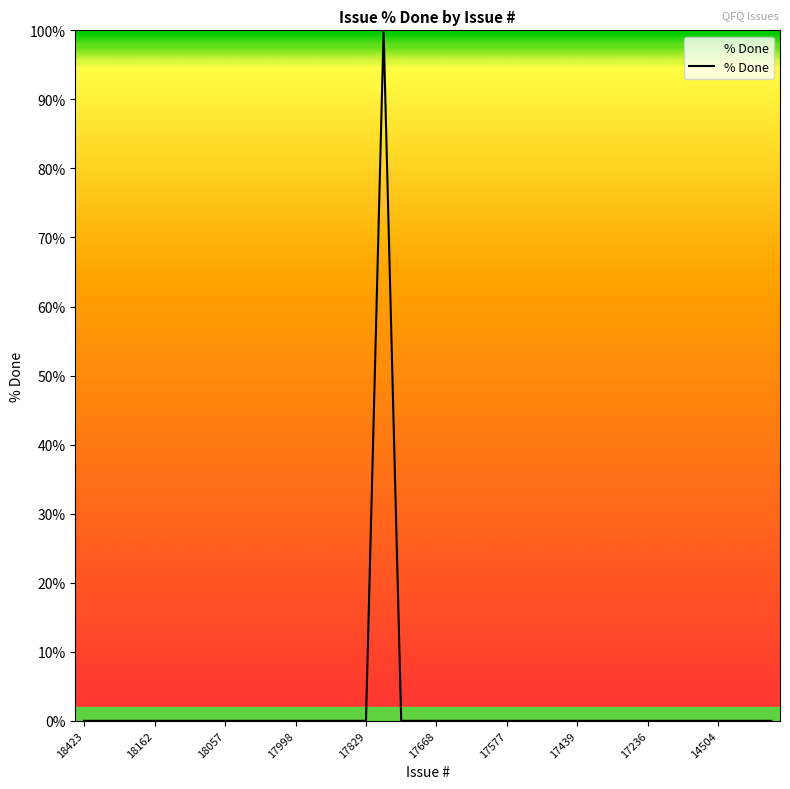

What is the maximum value shown in the chart?

100